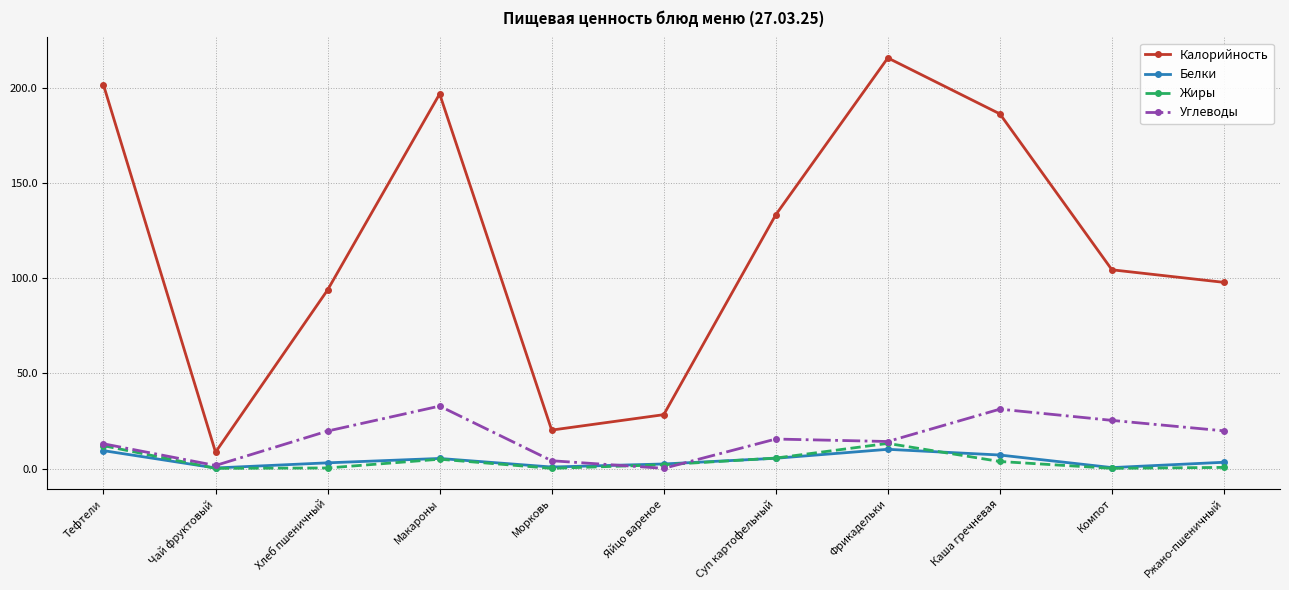

True or false: Белки and Калорийность intersect in this chart.

False